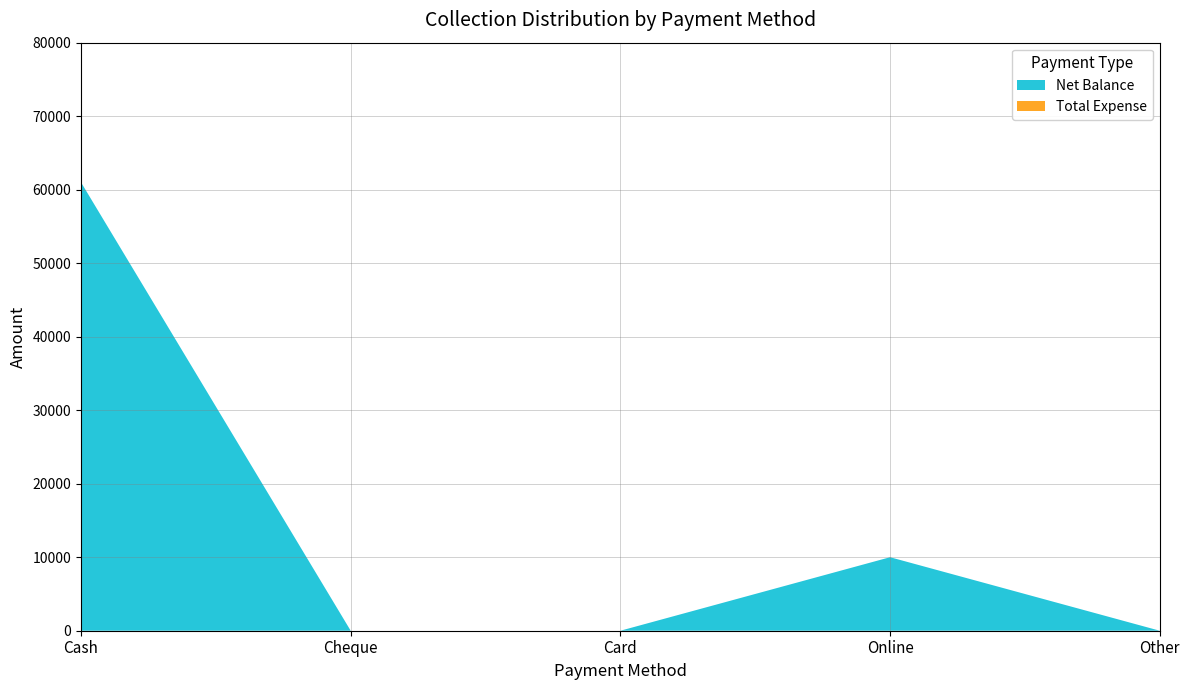

Reading left to right, what are all the values shown in this chart?

Net Balance: Cash=60997	Cheque=0	Card=0	Online=10000	Other=0
Total Expense: Cash=0	Cheque=0	Card=0	Online=0	Other=0